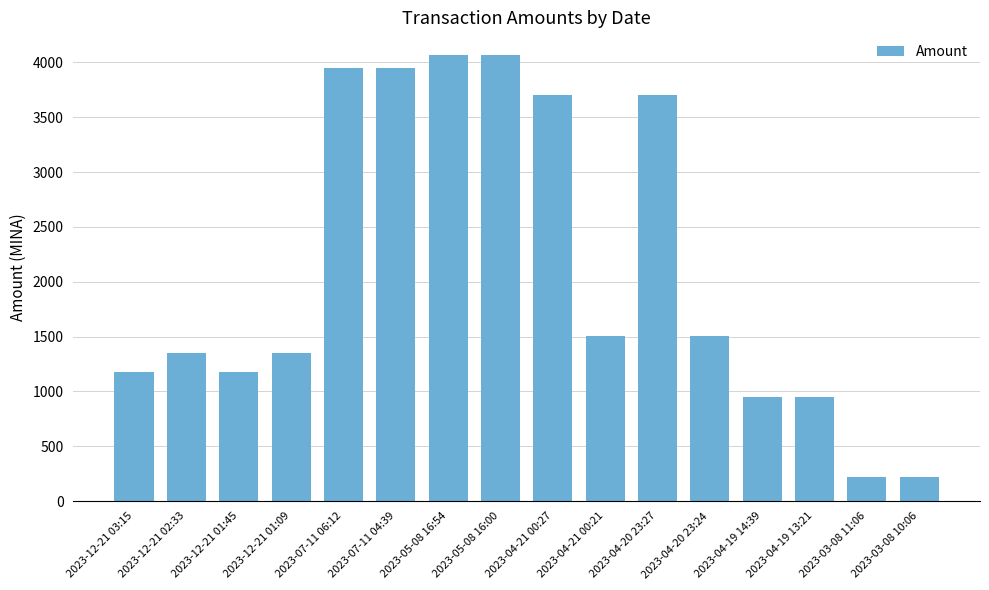

True or false: the data shows 1505.1 at 2023-04-21 00:21.

True